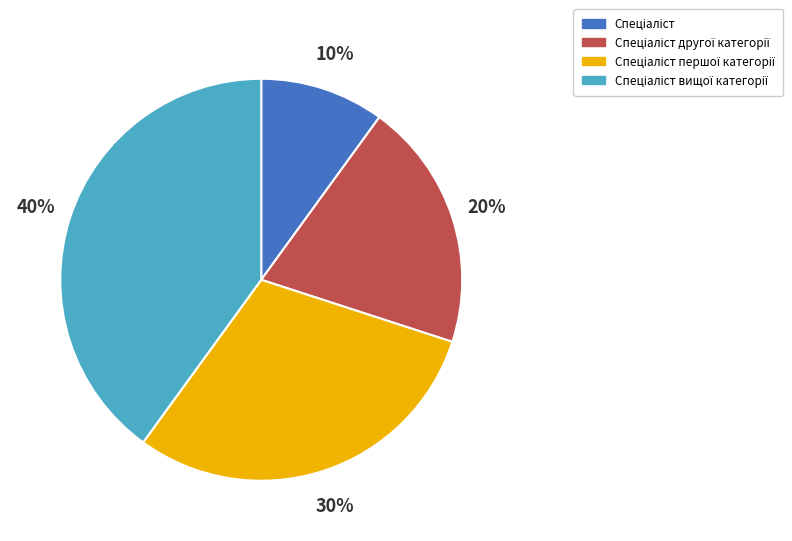

To the nearest percent, what is the average slice percentage?

25%